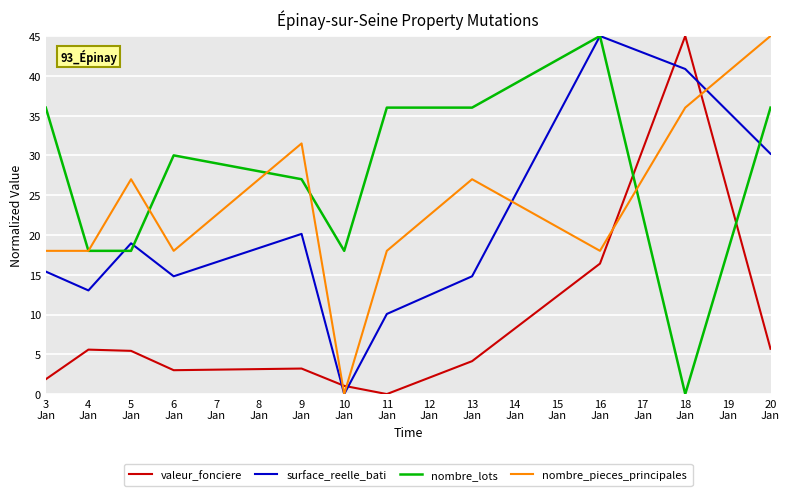

True or false: valeur_fonciere and nombre_pieces_principales intersect in this chart.

True